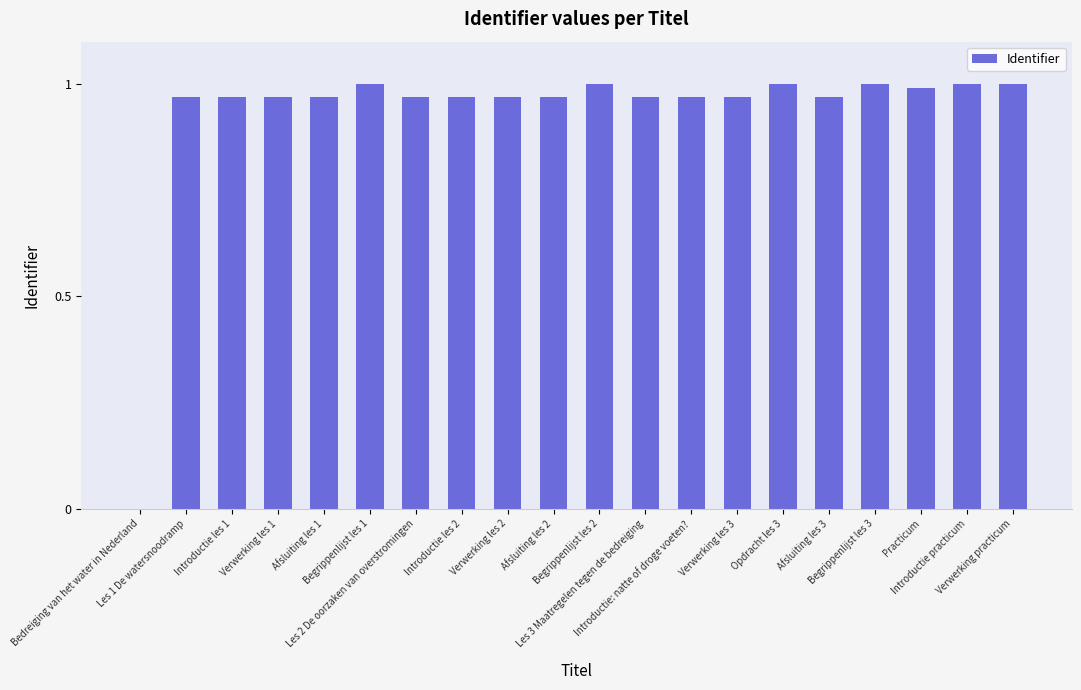

What is the sum of all values?

18.6